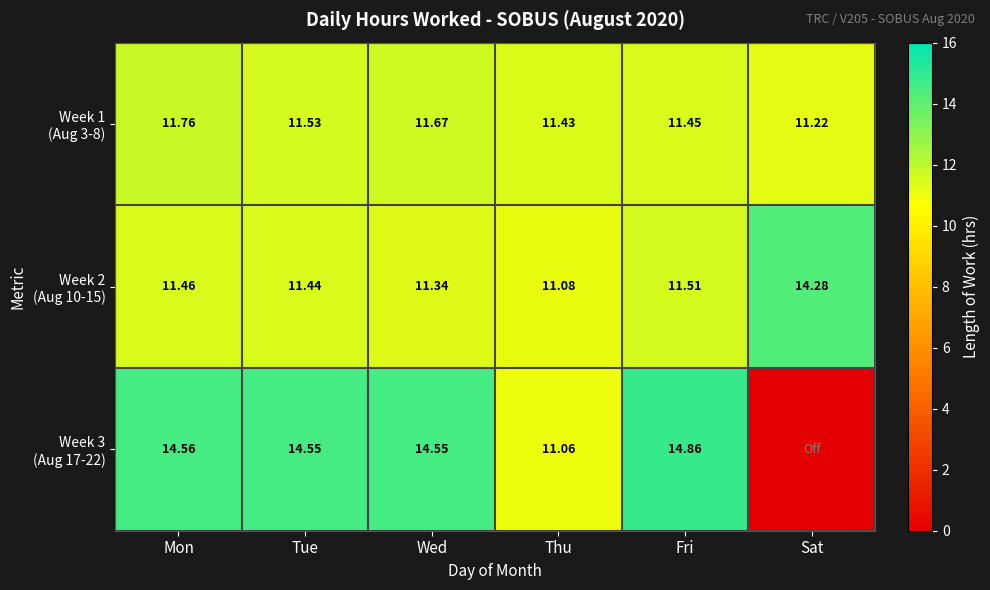

Between Tue and Sat, which series saw the biggest shift?

Week 3 (Aug 17-22)